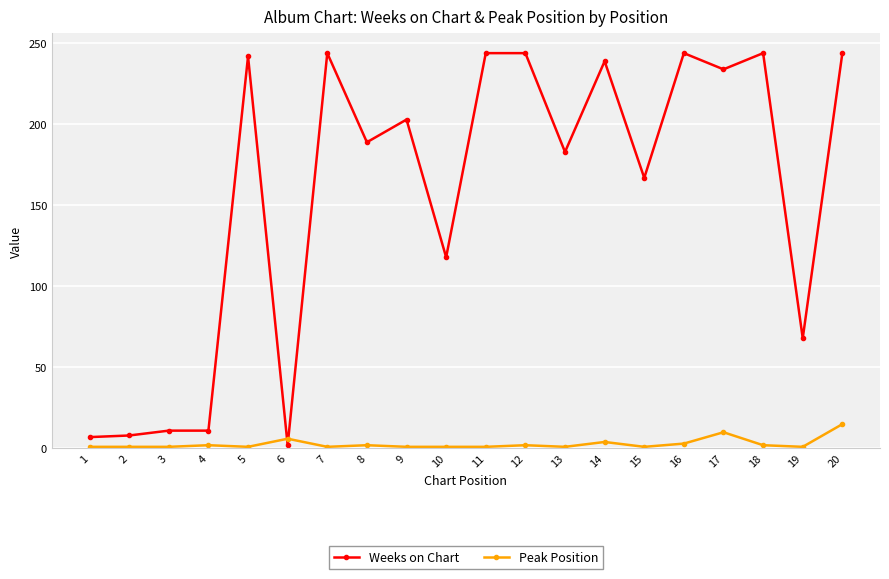

Rank the series at 8 from lowest to highest value.

Peak Position, Weeks on Chart